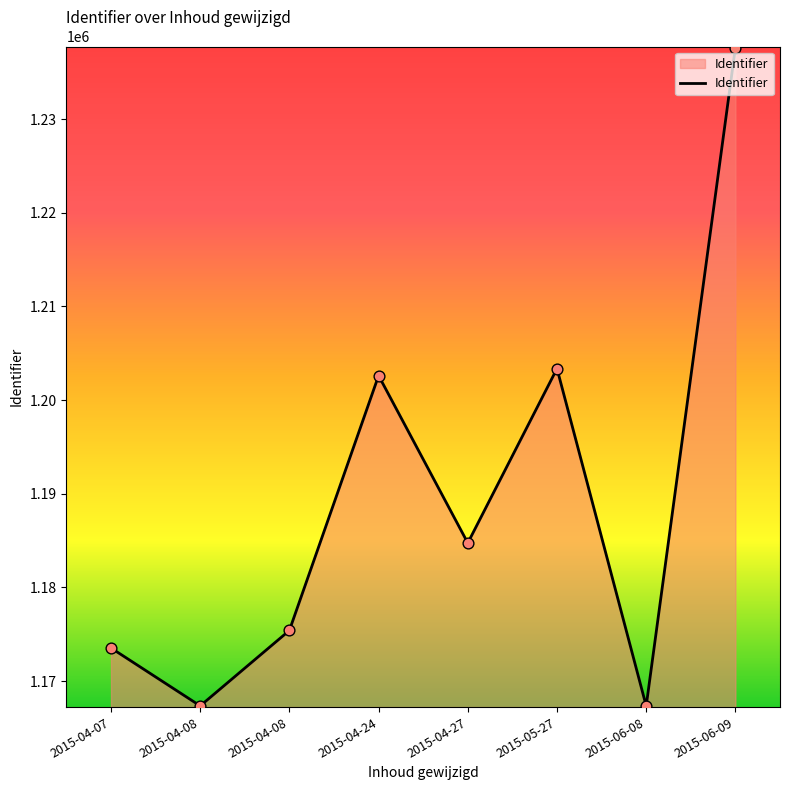

Approximately how many times larger is the value at 2015-04-27 compared to 2015-04-08?

1.0